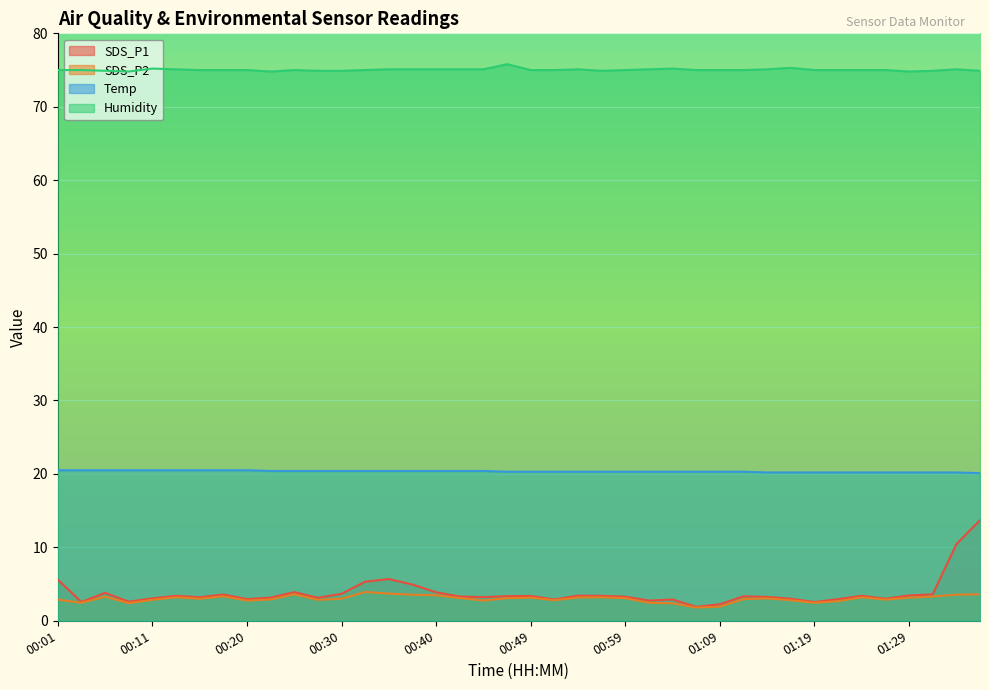

At how many categories does at least one series exceed 35?

40